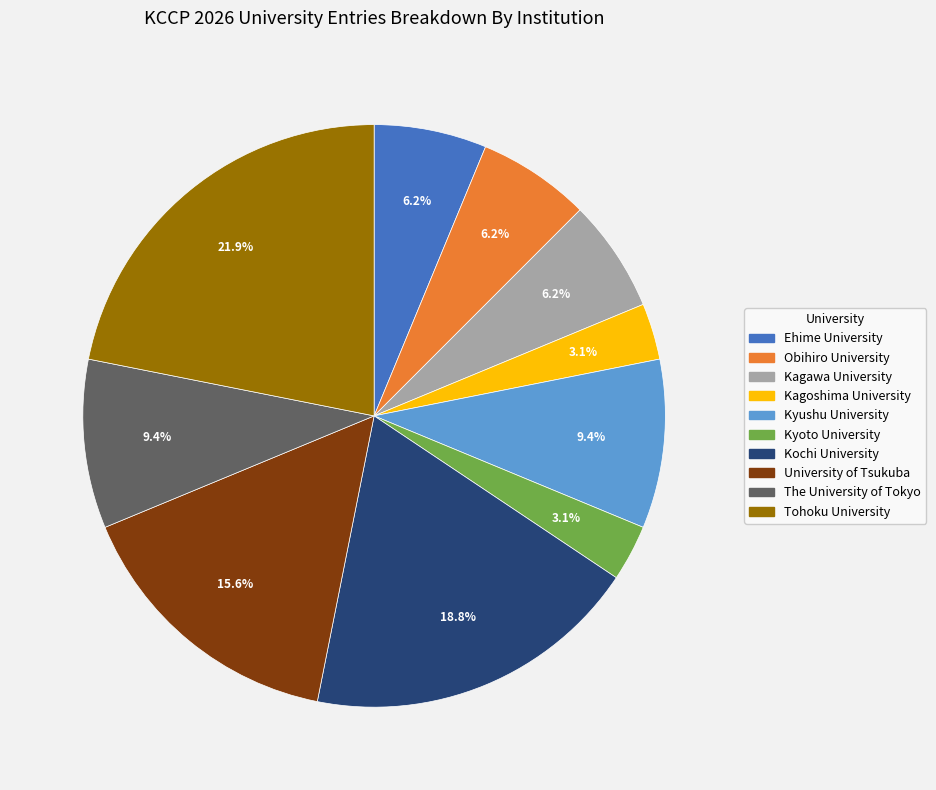

Which slice is the largest?

Tohoku University